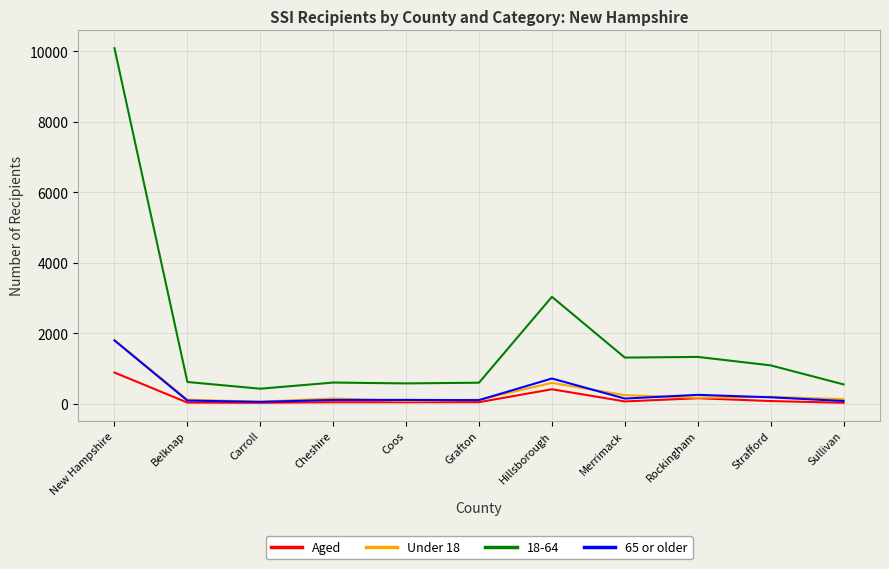

True or false: Under 18 and 18-64 cross at least once.

False